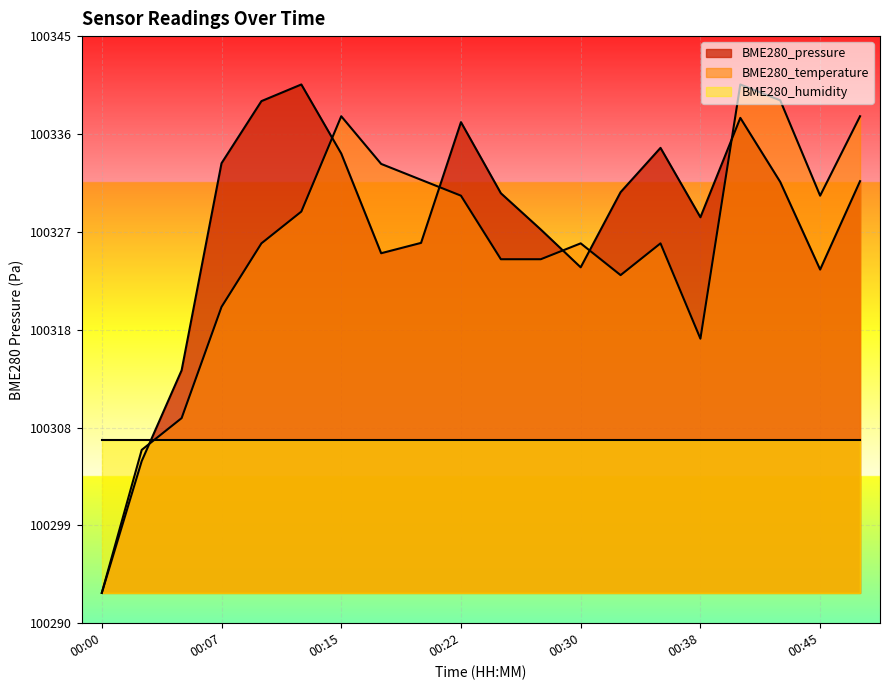

What is the average value of the BME280_temperature series?

100325.0